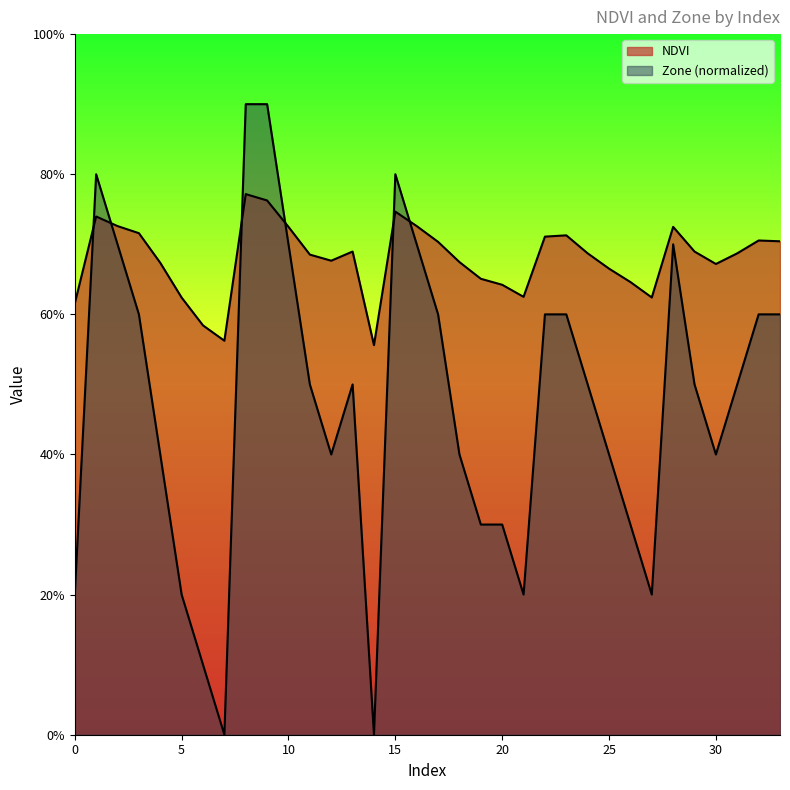

How many distinct data groups are displayed?

2